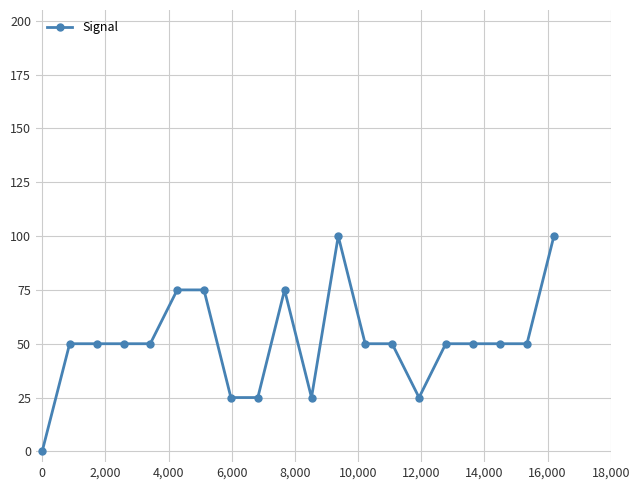

How many values are above zero?

19